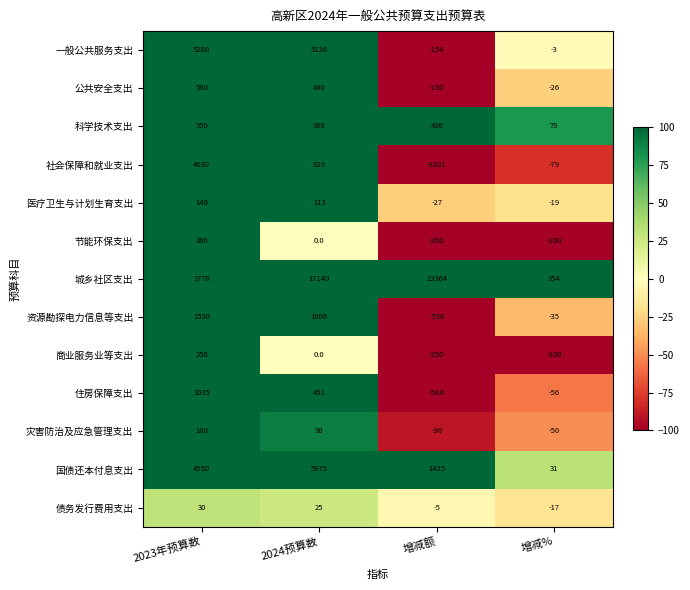

At which category is the sum across all series the highest?

2024预算数